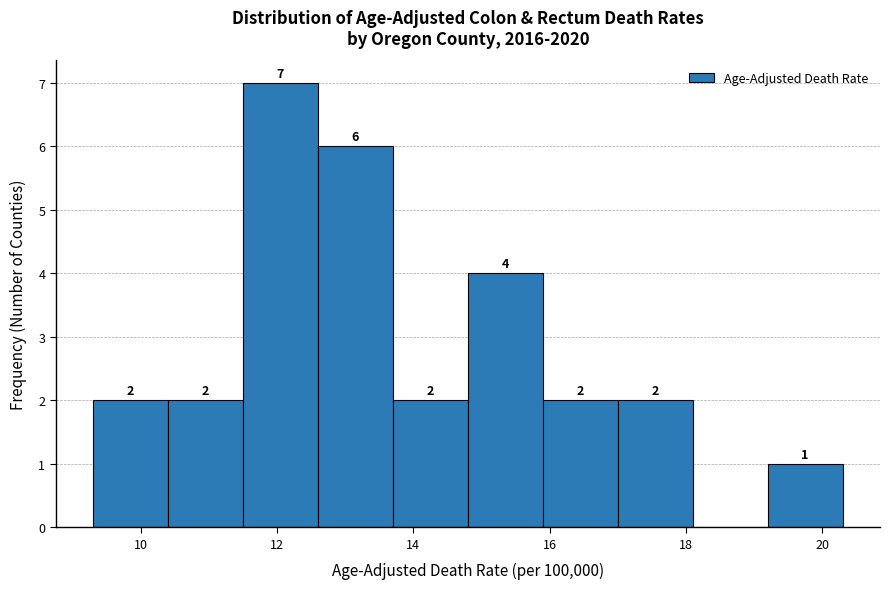

Which range on the x-axis has the tallest bar?

11.5 to 12.6